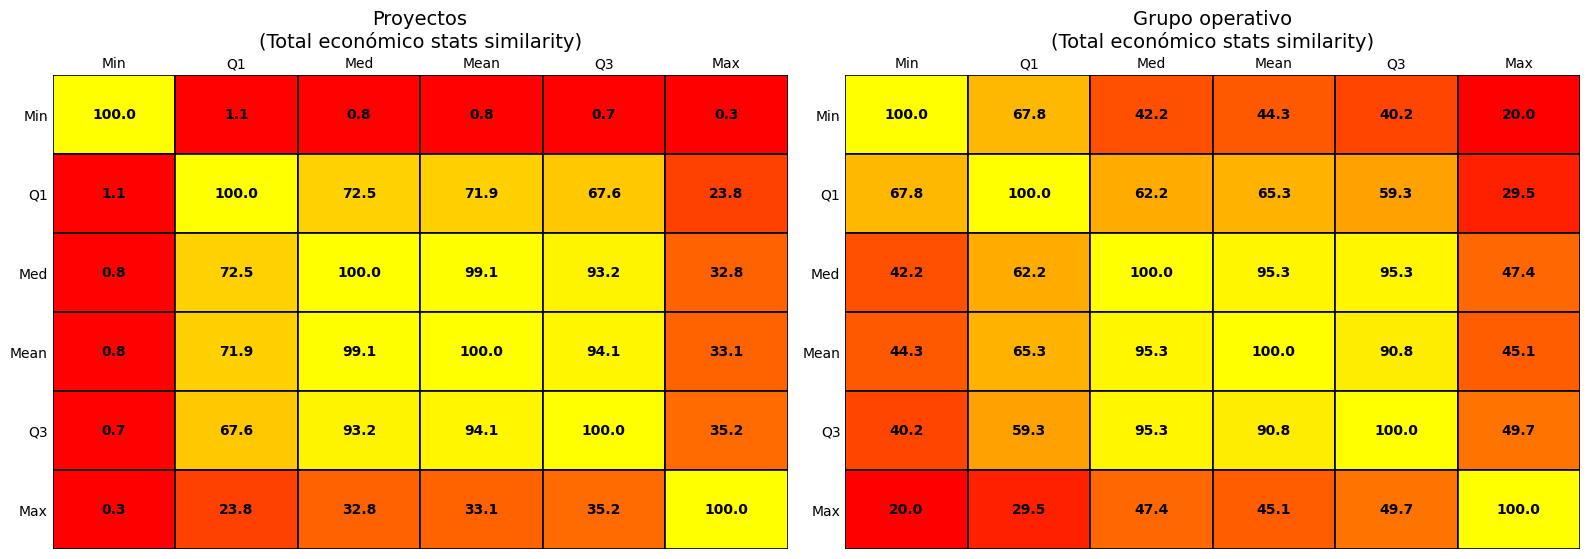

Is it true that Q3 equals 142.3 at Med?

False